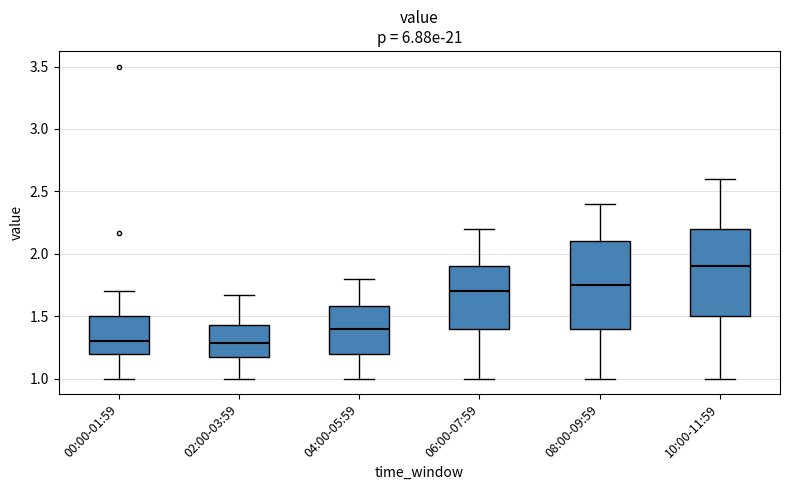

Where does the upper whisker of the box for 10:00-11:59 end on the y-axis? The values are not printed on the chart, so give them approximately, as read against the axis.

2.60